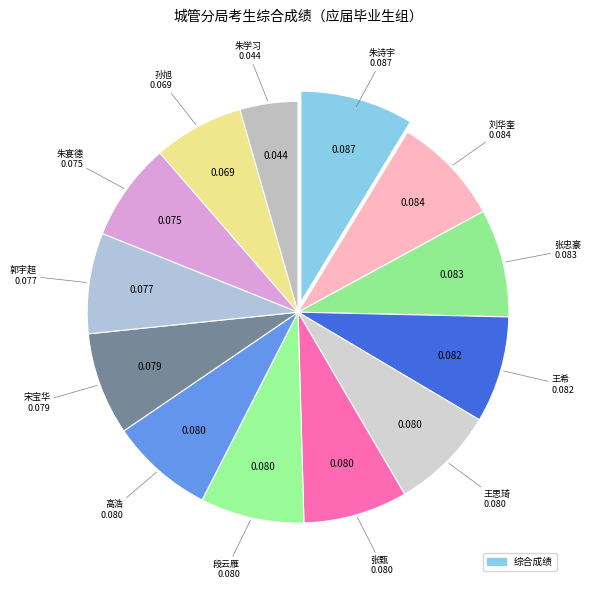

How many slices are in this pie chart?

13